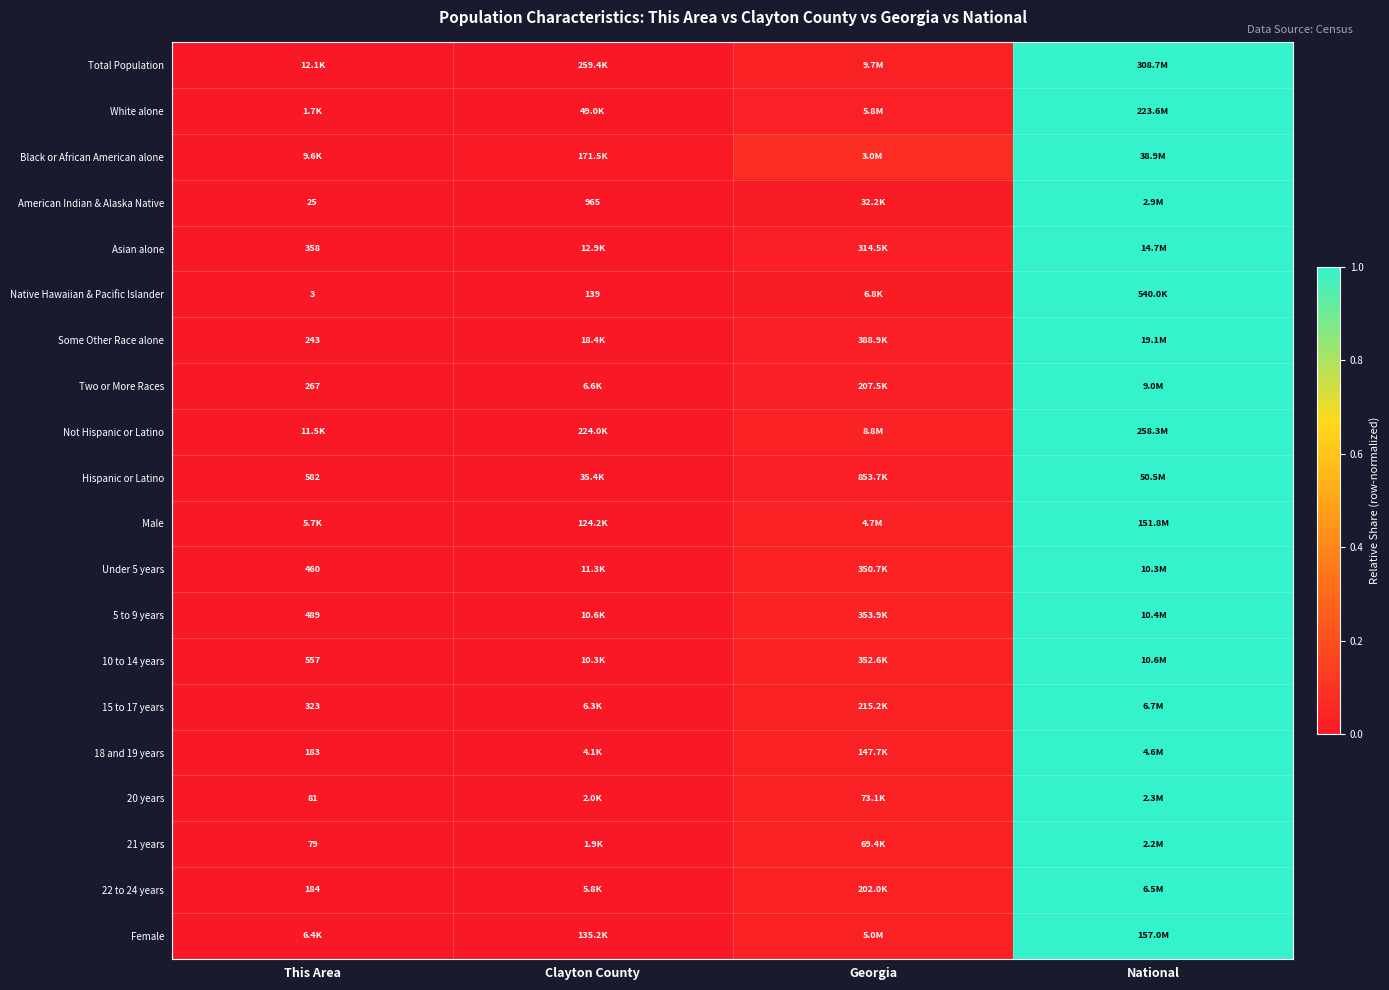

What is the difference between the maximum and second lowest values in the White alone series?

1.0